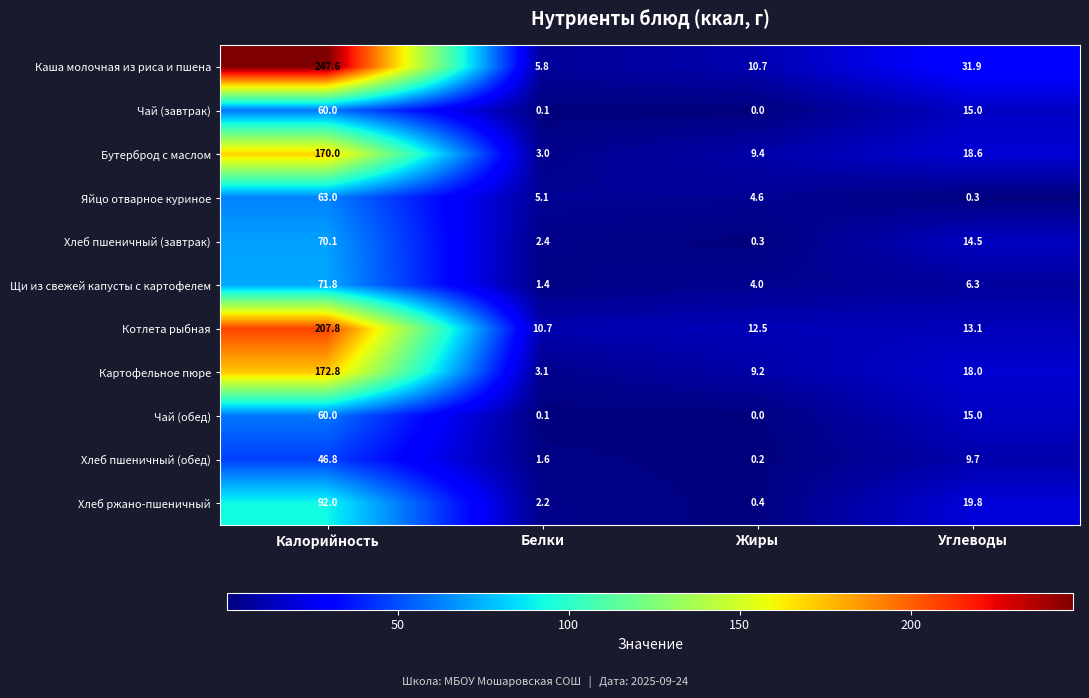

The Хлеб пшеничный (завтрак) series shows 14.5 at Углеводы. True or false?

True